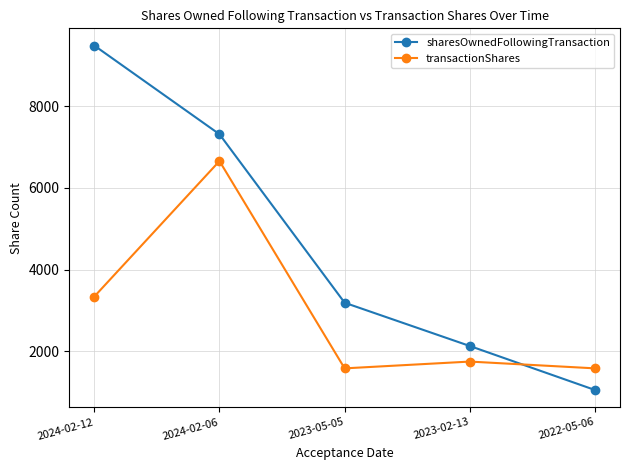

What is the greatest value displayed?

9482